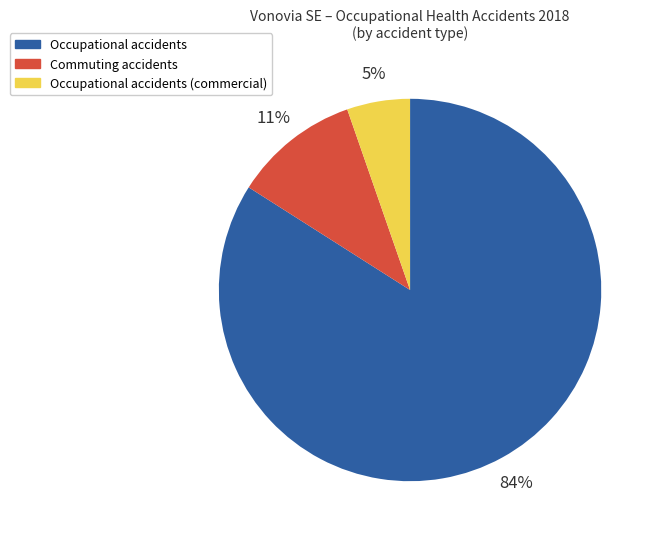

Count the number of slices in the pie.

3